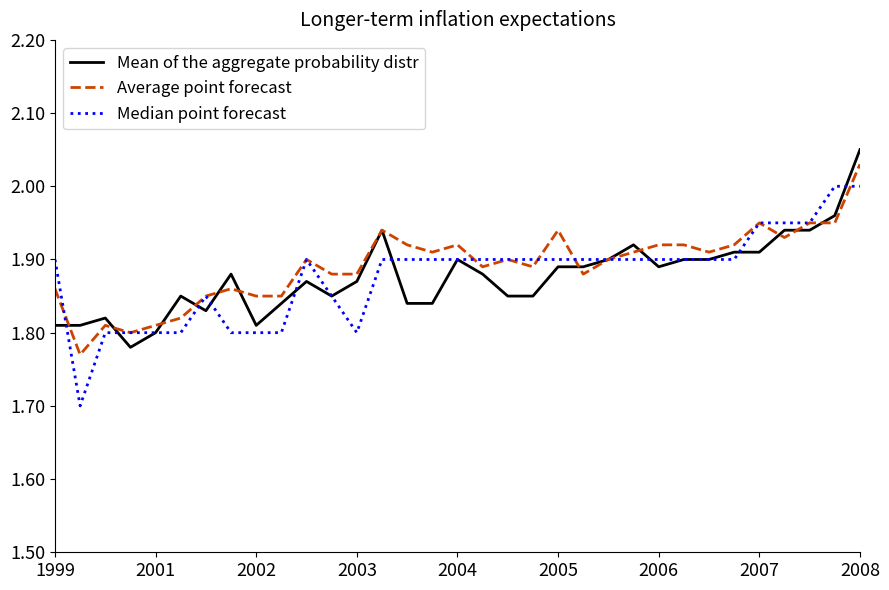

What is the smallest value displayed?

1.7